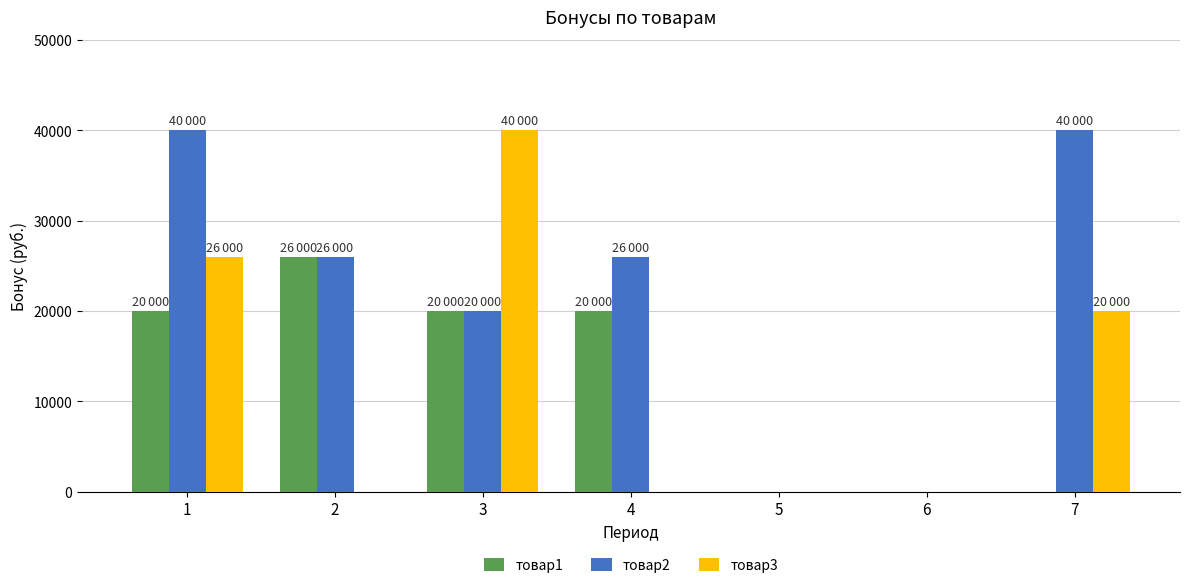

Is the value of товар2 at 1 greater than the value of товар1 at 4?

Yes